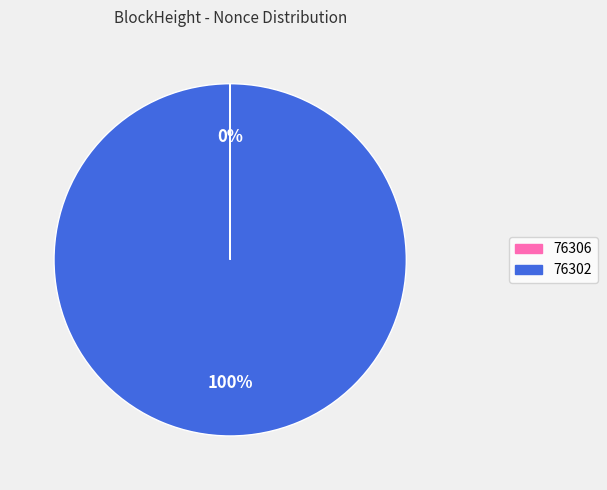

To the nearest percent, what is the average slice percentage?

50%